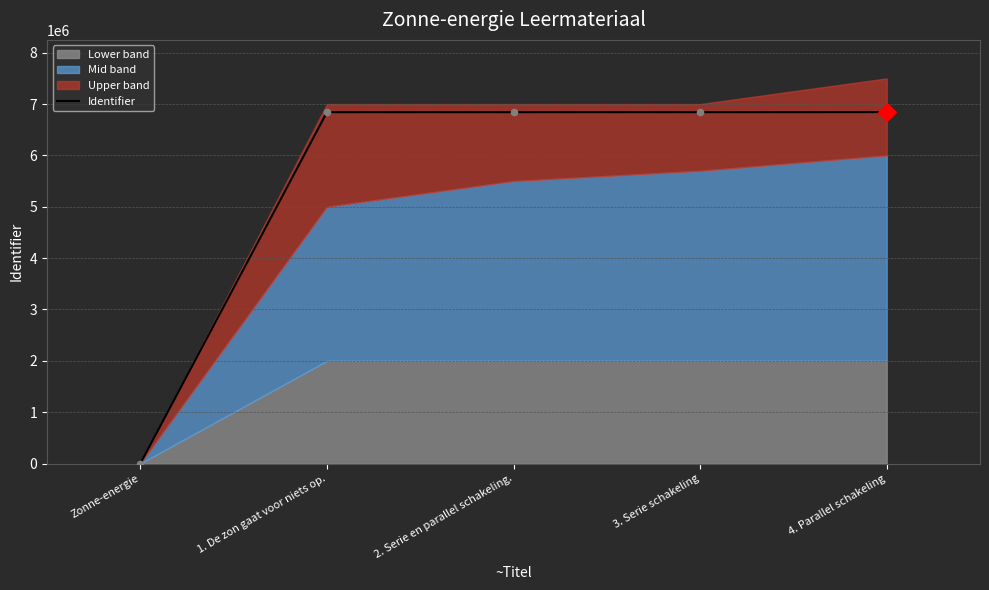

What is the change in value from Zonne-energie to 1. De zon gaat voor niets op.?

+6842482